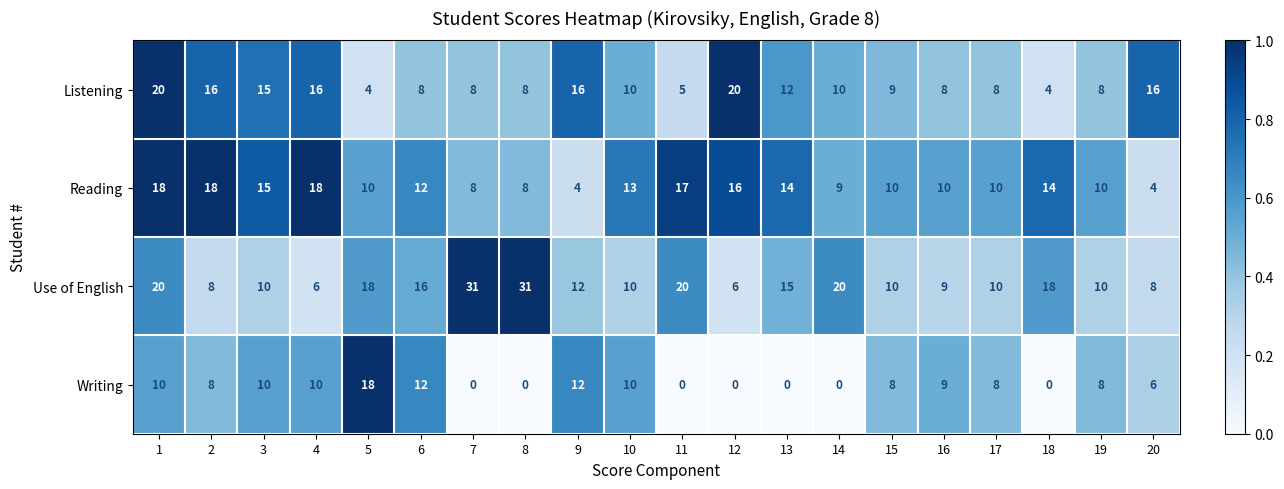

Which series changed the most between 5 and 12?

Writing